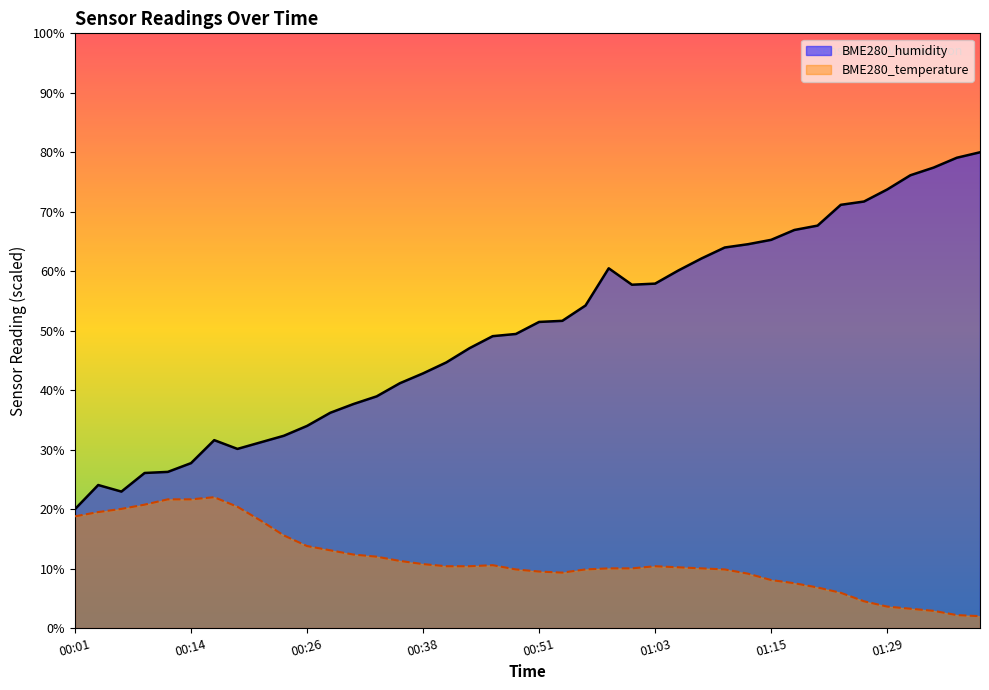

At how many categories does at least one series exceed 18?

40